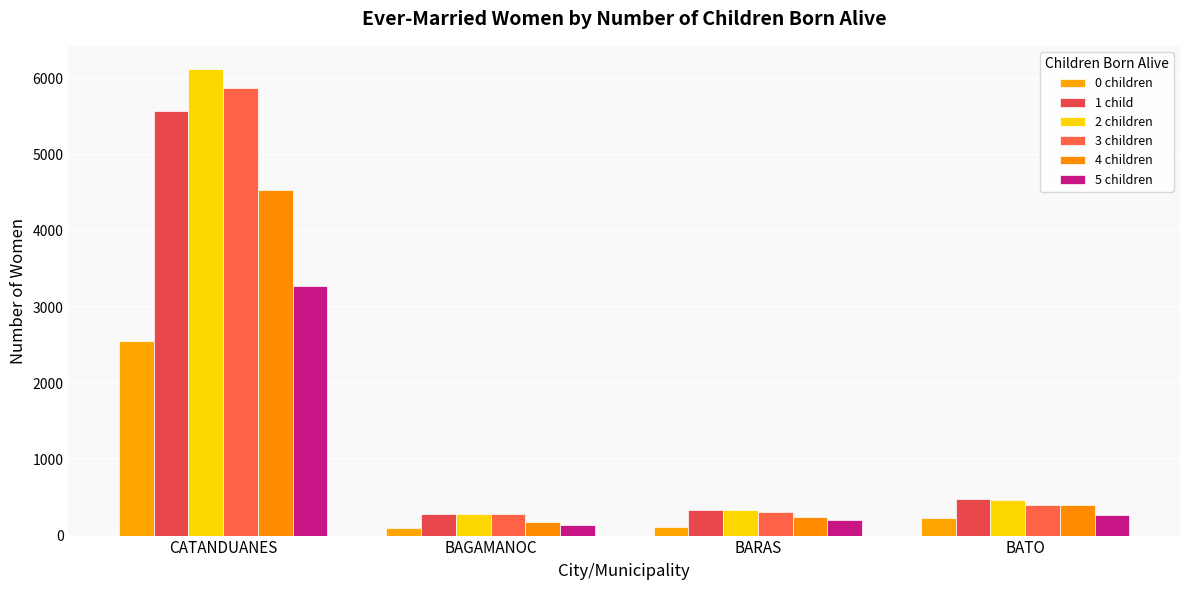

The 2 children series shows 169 at BARAS. True or false?

False